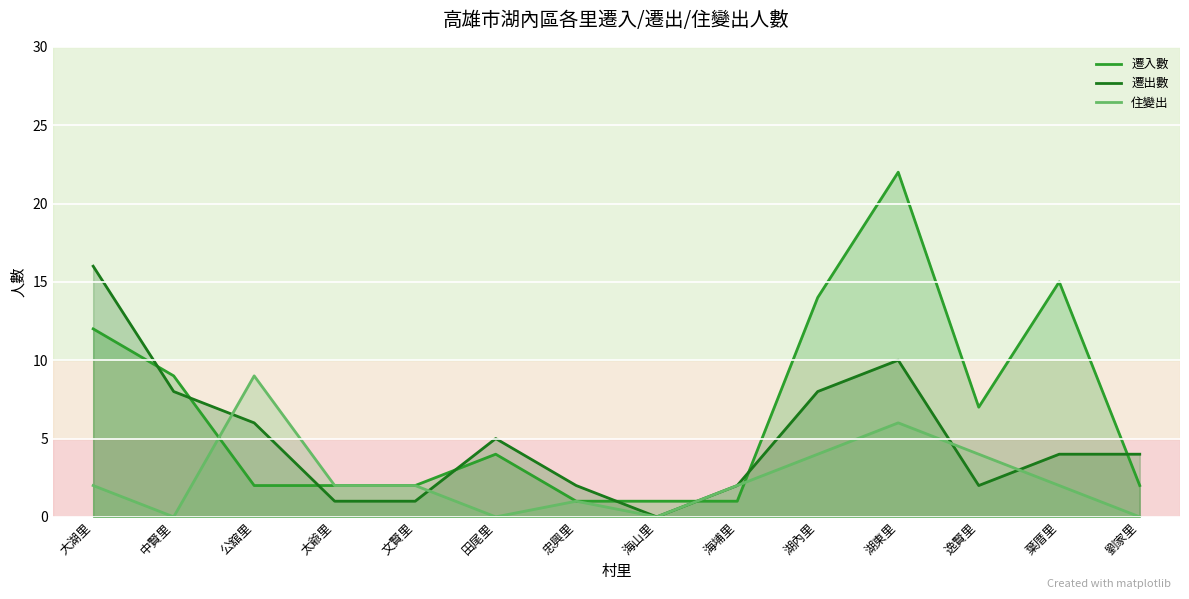

Where does the 遷入數 series first go above 4?

大湖里